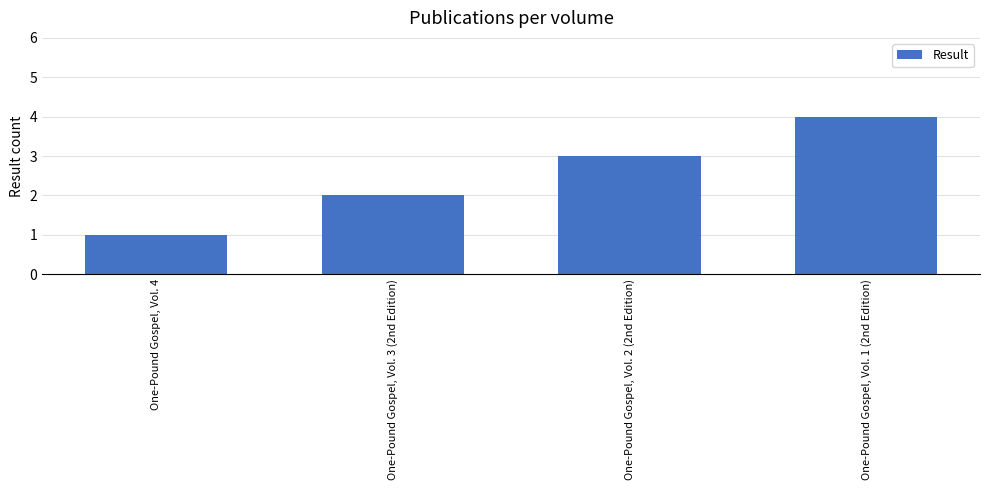

What is the sum of the values at One-Pound Gospel, Vol. 4 and One-Pound Gospel, Vol. 3 (2nd Edition)?

3